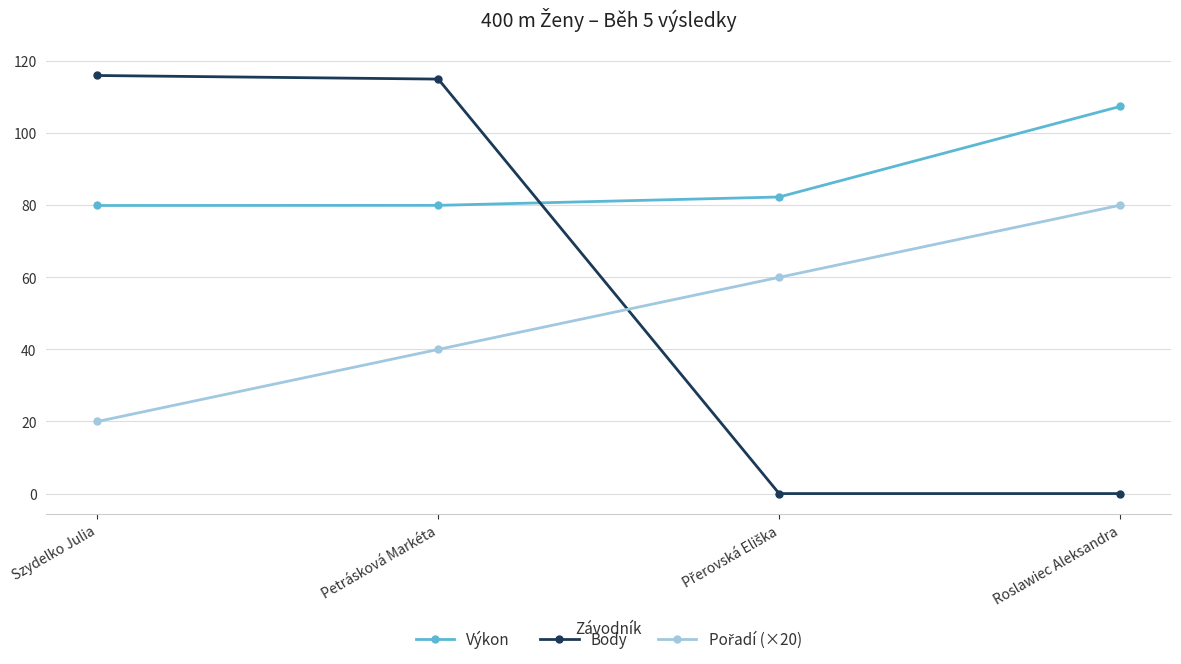

True or false: Výkon has a value of 107.4 at Roslawiec Aleksandra.

True